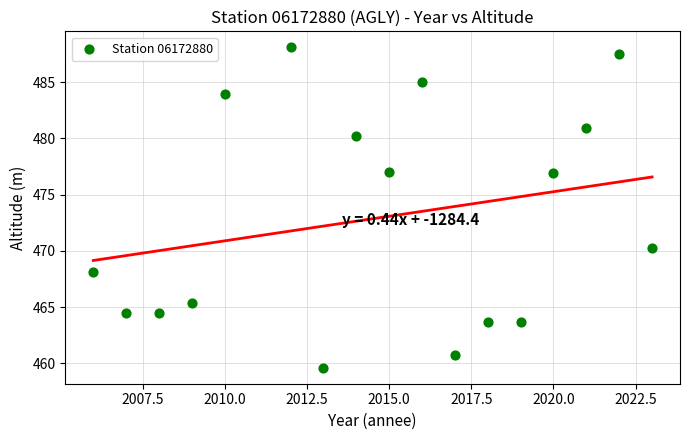

What is the range of Y values (max minus min)?

28.5